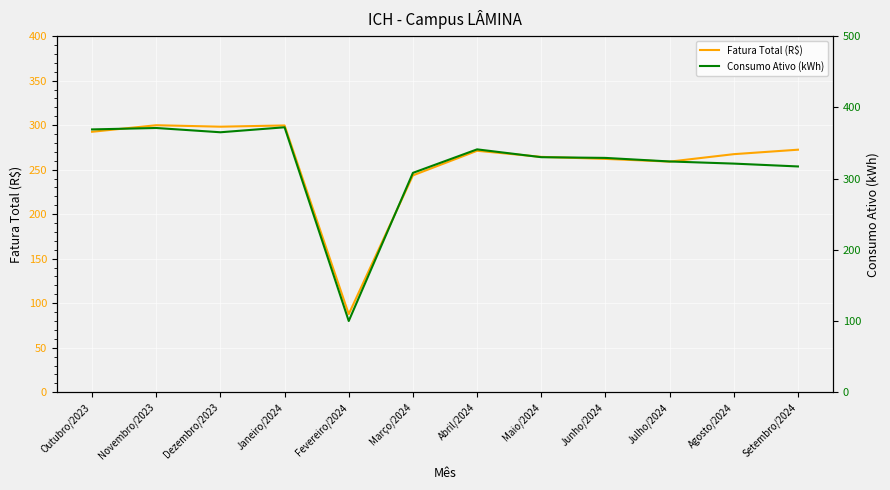

Is the value of Consumo Ativo (kWh) at Dezembro/2023 greater than the value of Fatura Total (R$) at Março/2024?

Yes